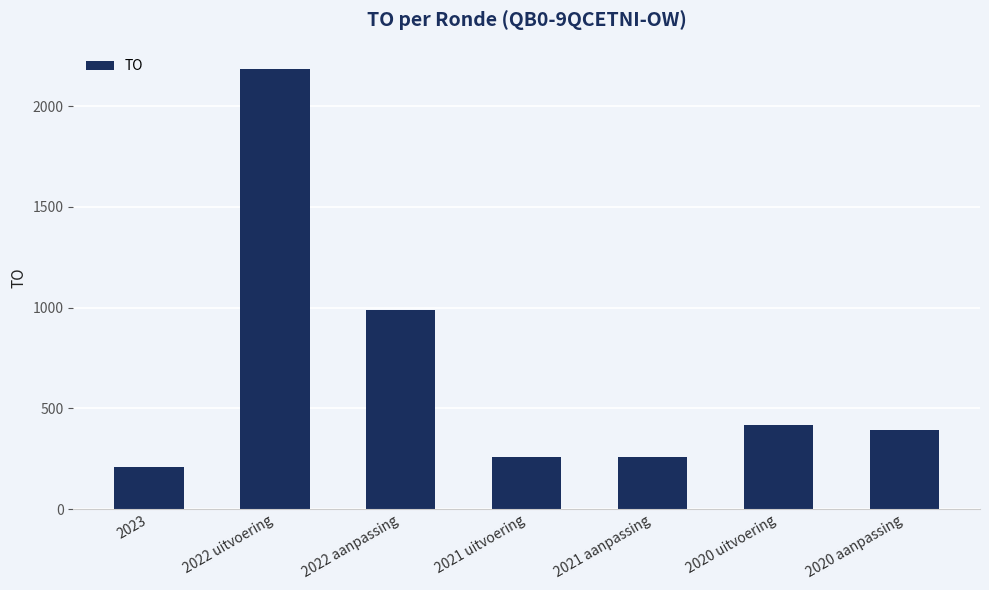

What is the difference between the values at 2022 uitvoering and 2023?

1976